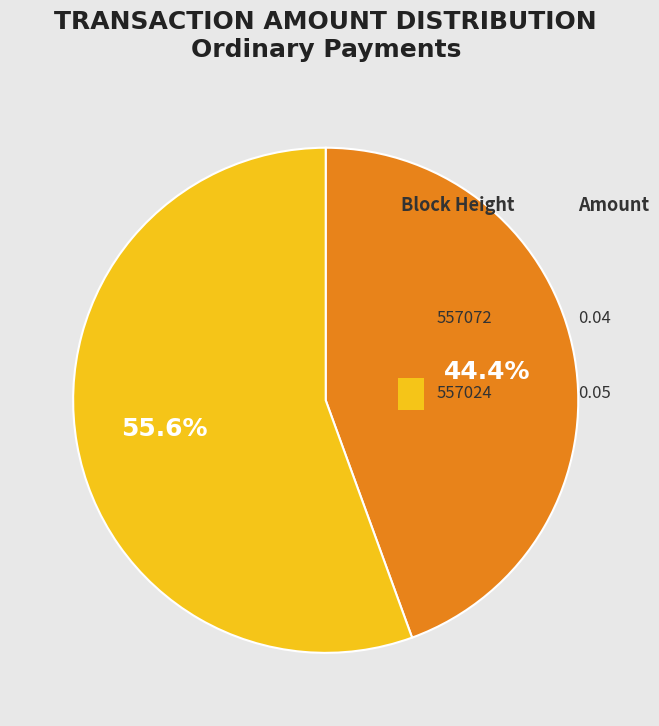

True or false: 557072 accounts for 44% of the total.

True